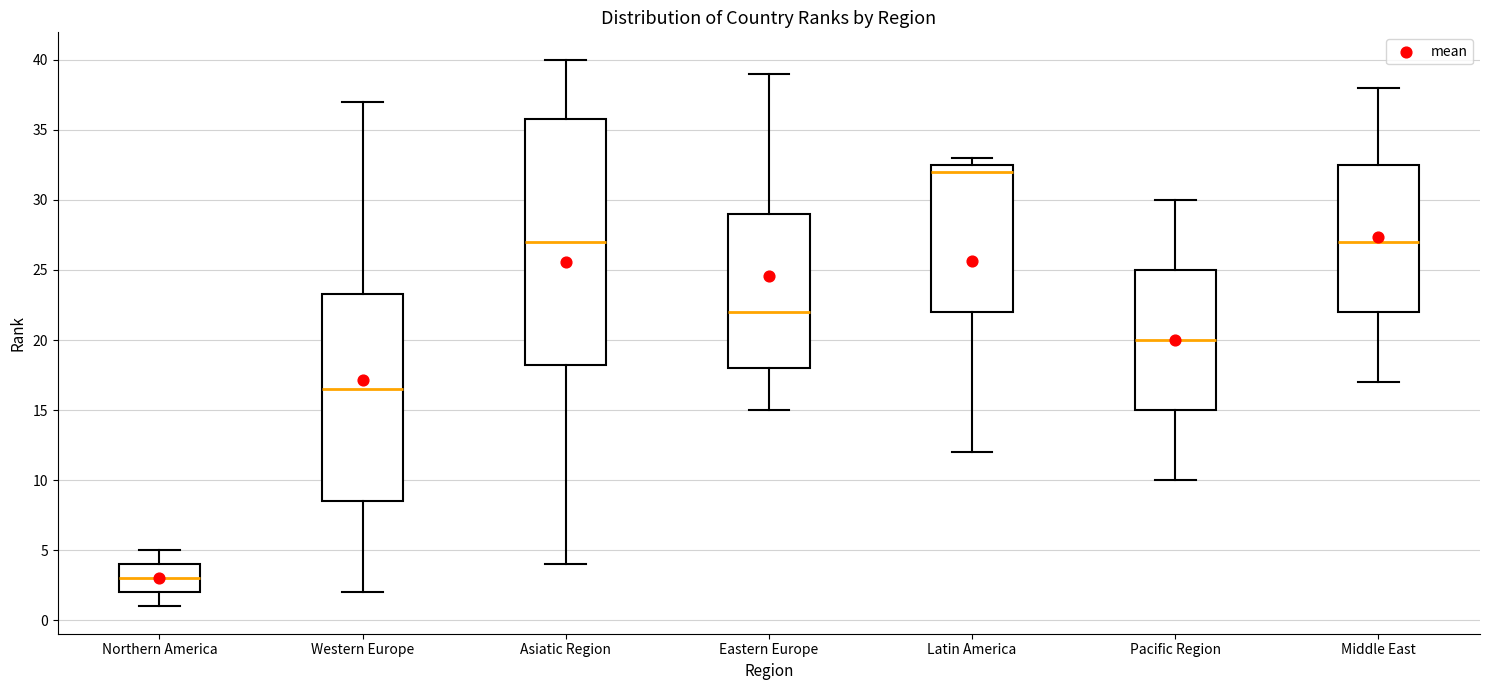

Reading left to right, read every box against the y-axis: the position of its median line, the range the box covers, and the ends of its whiskers. The values are not printed on the chart, so give them approximately, as read against the axis.

Northern America: median 3.0, box 2.0 to 4.0, whiskers 1.0 to 5.0
Western Europe: median 16.5, box 8.5 to 23.5, whiskers 2.0 to 37.0
Asiatic Region: median 27.0, box 18.5 to 36.0, whiskers 4.0 to 40.0
Eastern Europe: median 22.0, box 18.0 to 29.0, whiskers 15.0 to 39.0
Latin America: median 32.0, box 22.0 to 32.5, whiskers 12.0 to 33.0
Pacific Region: median 20.0, box 15.0 to 25.0, whiskers 10.0 to 30.0
Middle East: median 27.0, box 22.0 to 32.5, whiskers 17.0 to 38.0